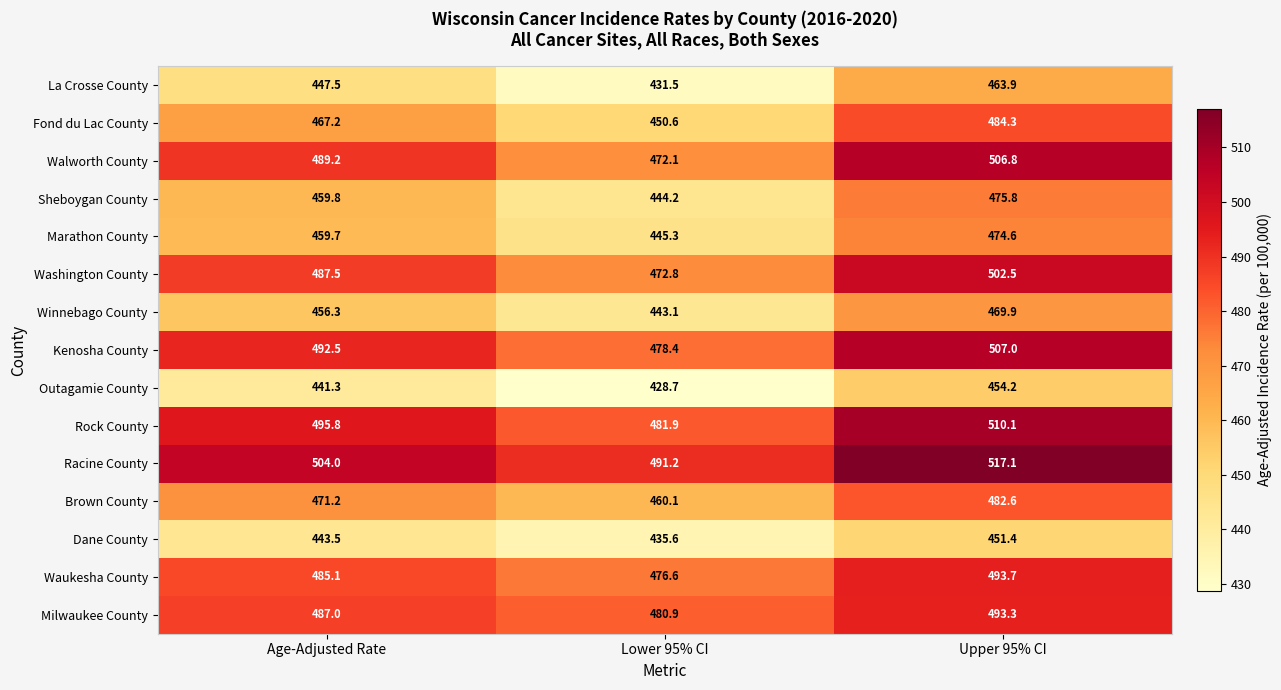

Read the Brown County value at Age-Adjusted Rate.

471.2